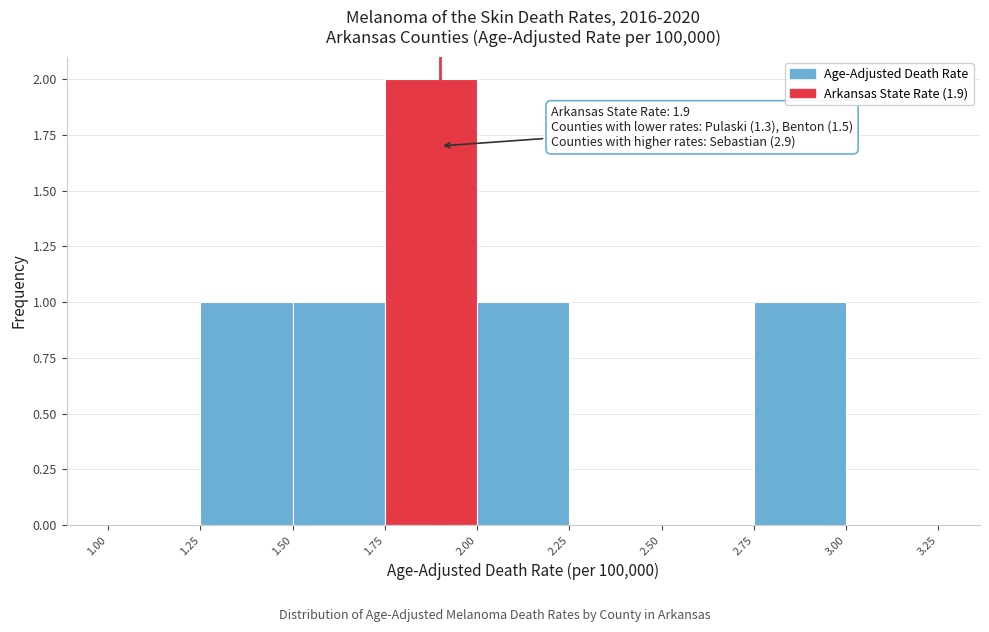

Over which range of the x-axis is the bar tallest?

1.75 to 2.00